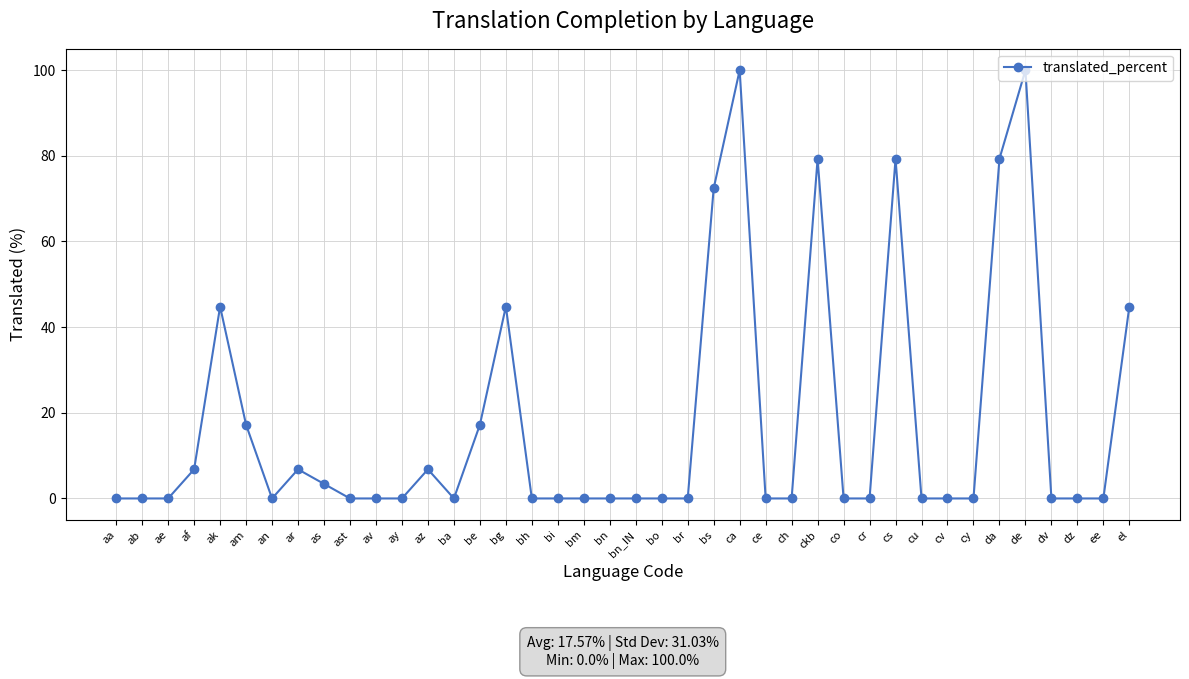

What is the maximum value shown in the chart?

100.0